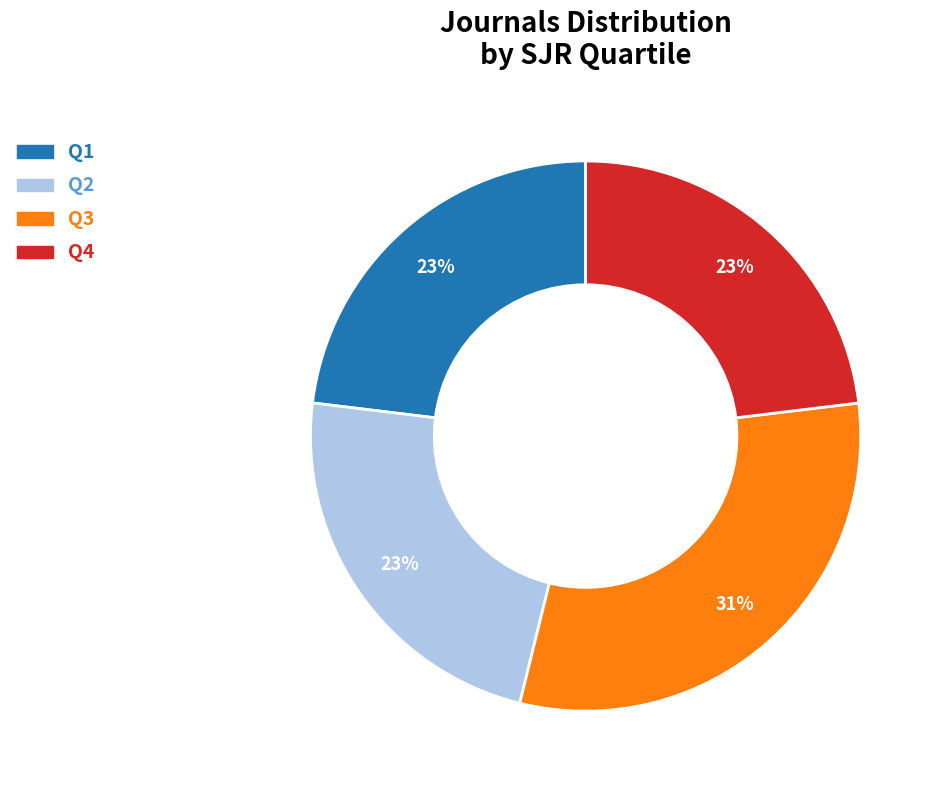

Which category has the biggest portion of the pie?

Q3